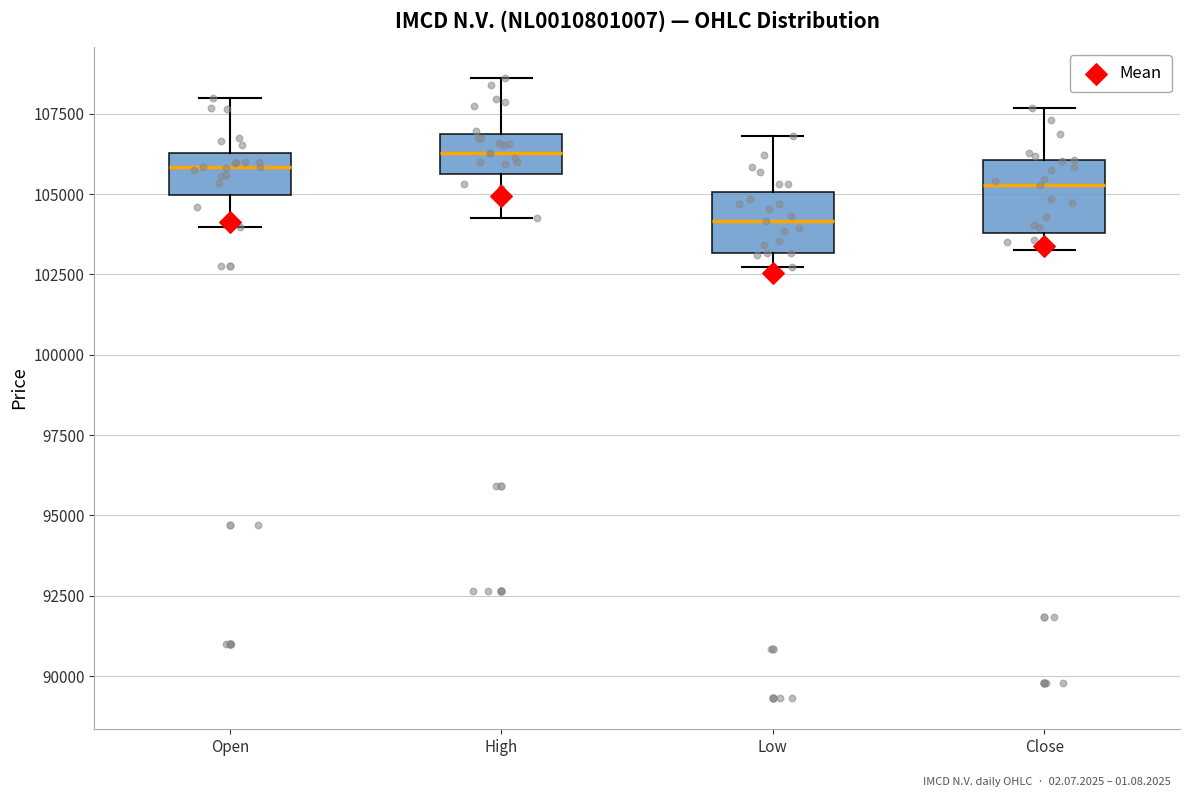

Reading left to right, read every box against the y-axis: the position of its median line, the range the box covers, and the ends of its whiskers. The values are not printed on the chart, so give them approximately, as read against the axis.

Open: median 106000, box 105000 to 106500, whiskers 104000 to 108000
High: median 106500, box 105500 to 107000, whiskers 104500 to 108500
Low: median 104000, box 103000 to 105000, whiskers 102500 to 107000
Close: median 105500, box 104000 to 106000, whiskers 103500 to 107500